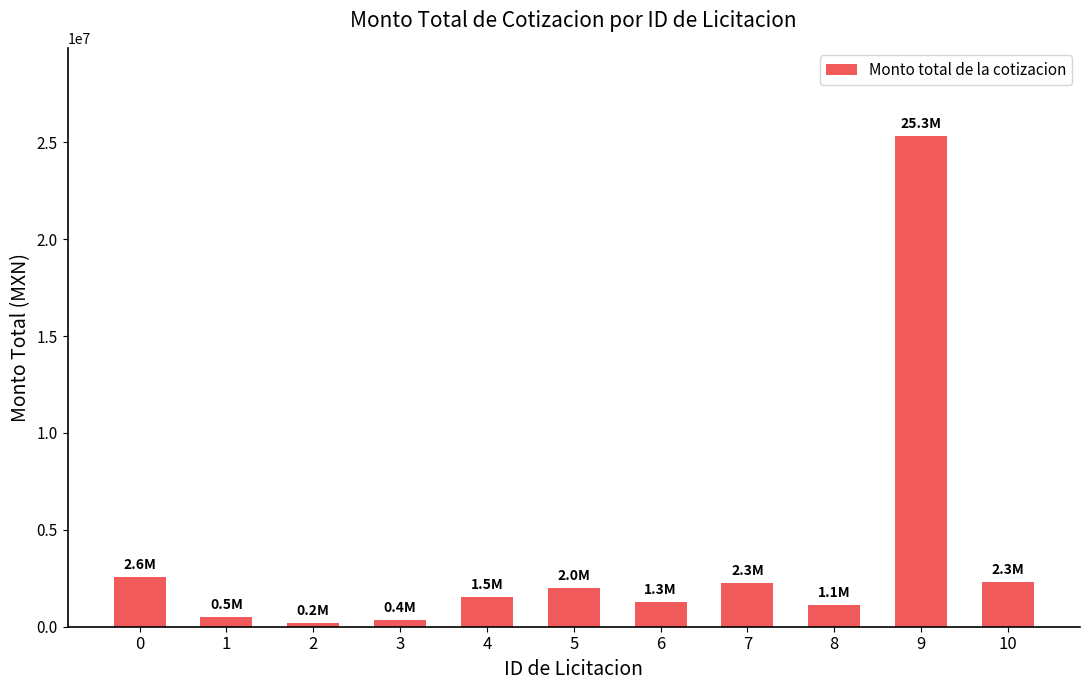

What is the difference between the second highest and minimum values?

2395376.3